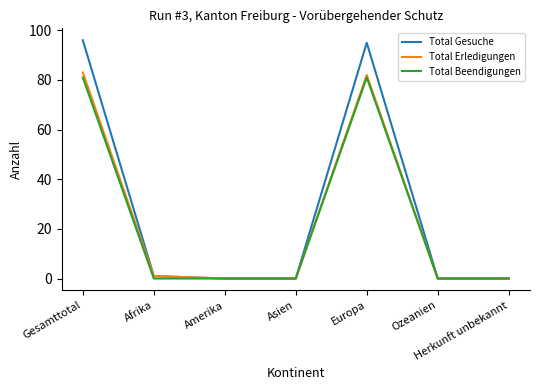

Where is the first local maximum for Total Erledigungen?

Europa